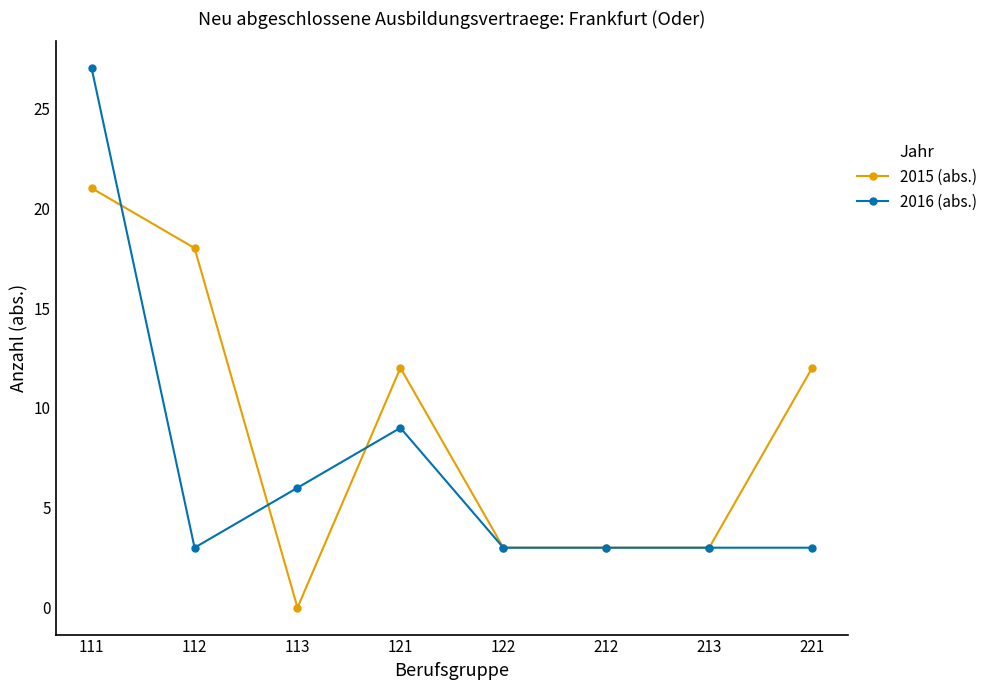

True or false: 2015 (abs.) and 2016 (abs.) cross at least once.

True